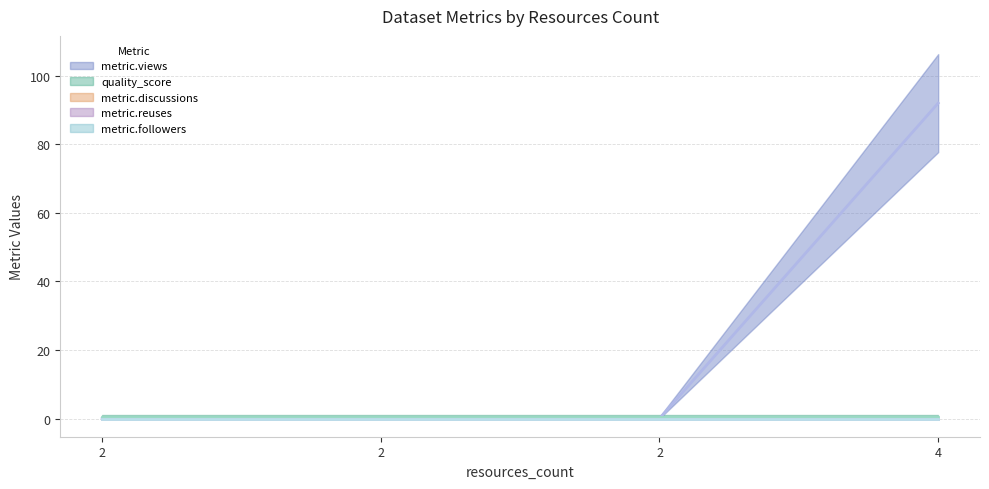

Rank the series by their maximum value, from highest to lowest.

metric.views, quality_score, metric.discussions, metric.reuses, metric.followers